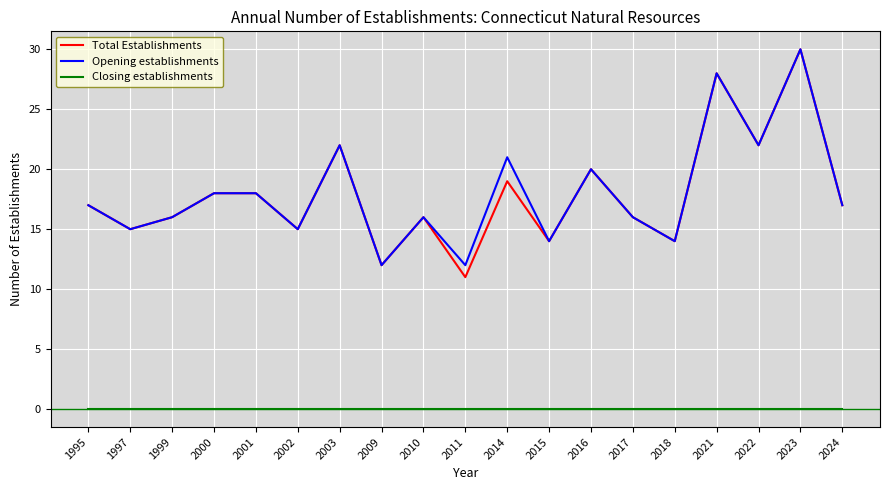

What are all the series names shown in the legend?

Total Establishments, Opening establishments, Closing establishments